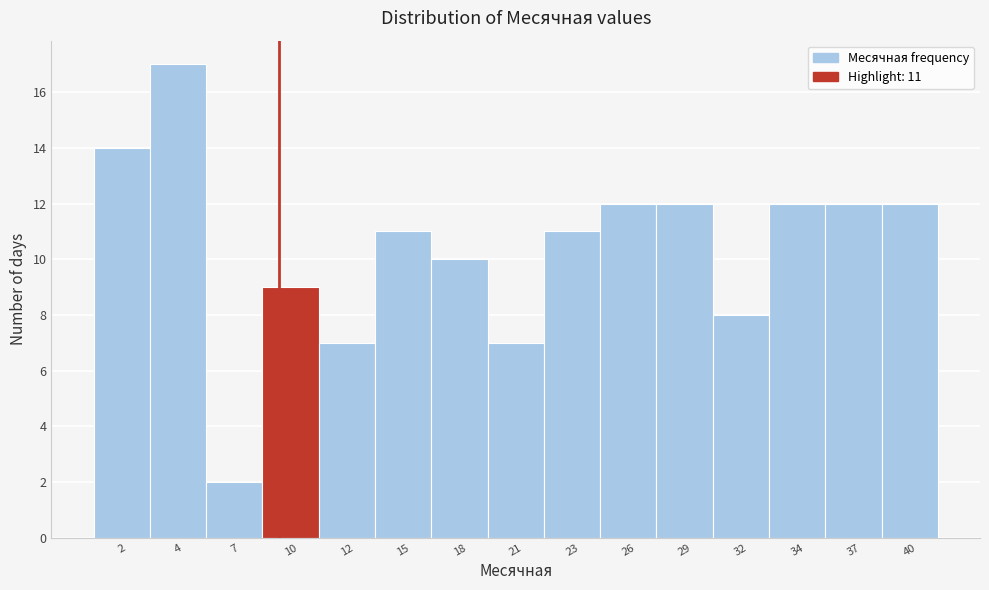

Reading left to right, extract all data points from this chart.

2=14	4=17	7=2	10=9	12=7	15=11	18=10	21=7	23=11	26=12	29=12	32=8	34=12	37=12	40=12